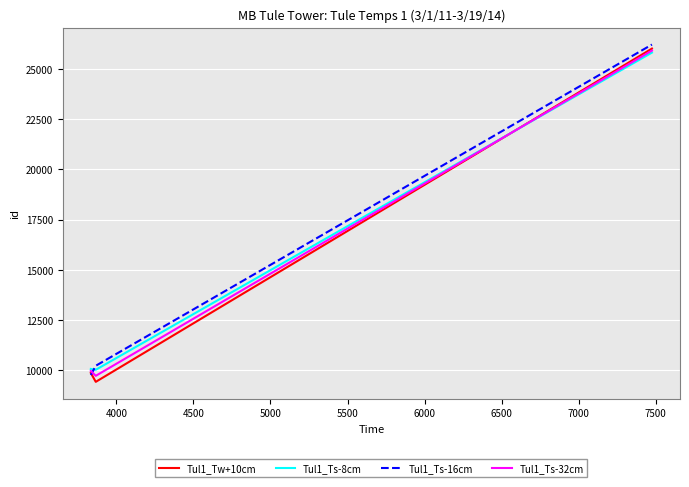

What is the minimum value for Tul1_Tw+10cm?

9425